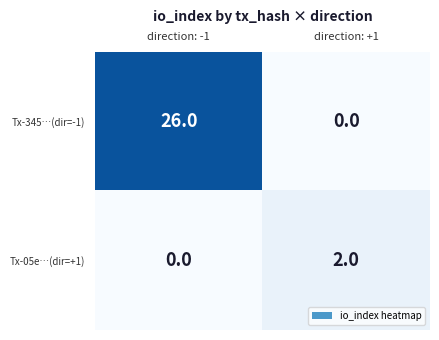

Reading left to right, what are all the values shown in this chart?

Tx-345…(dir=-1): direction: -1=26	direction: +1=0
Tx-05e…(dir=+1): direction: -1=0	direction: +1=2